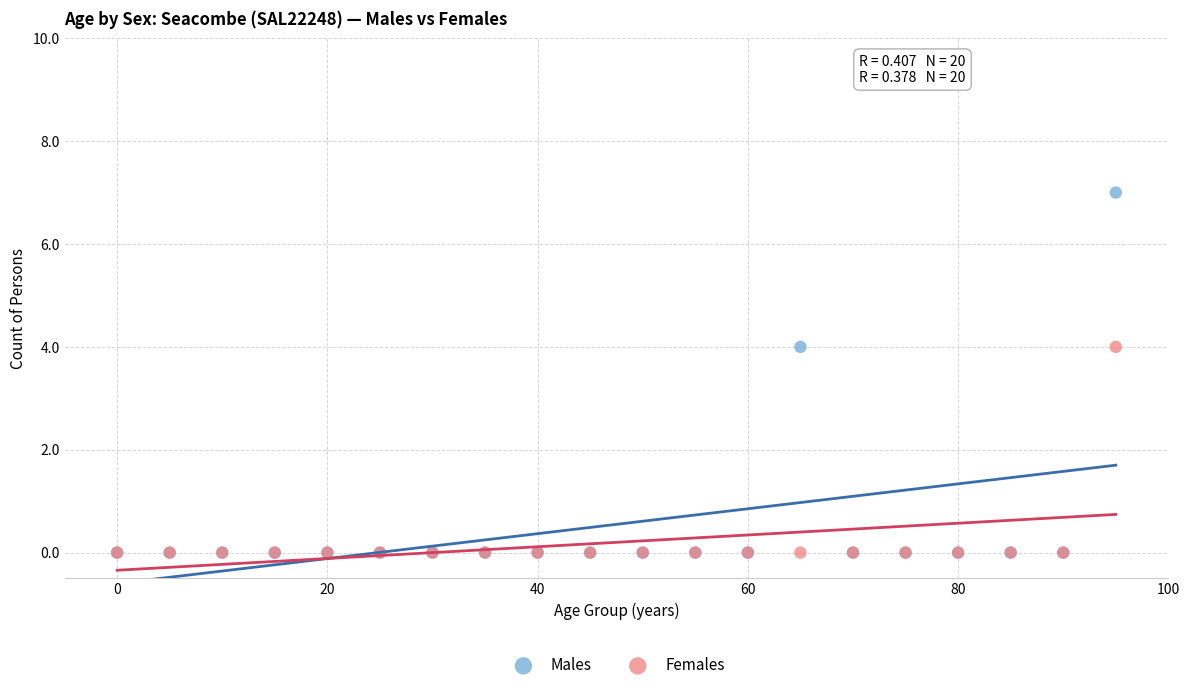

What are all the series names shown in the legend?

Males, Females